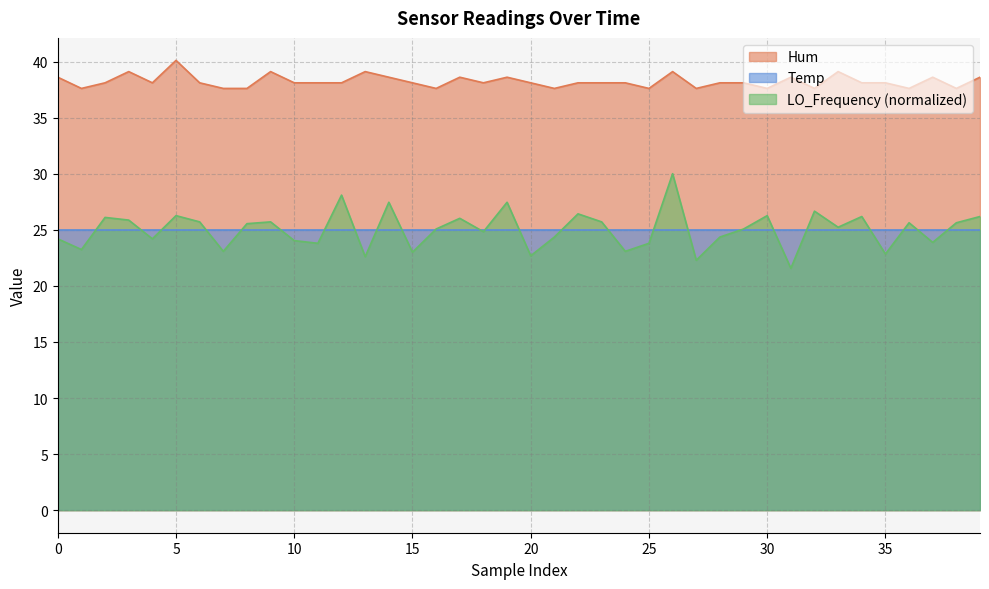

How many lines are shown in the chart?

3